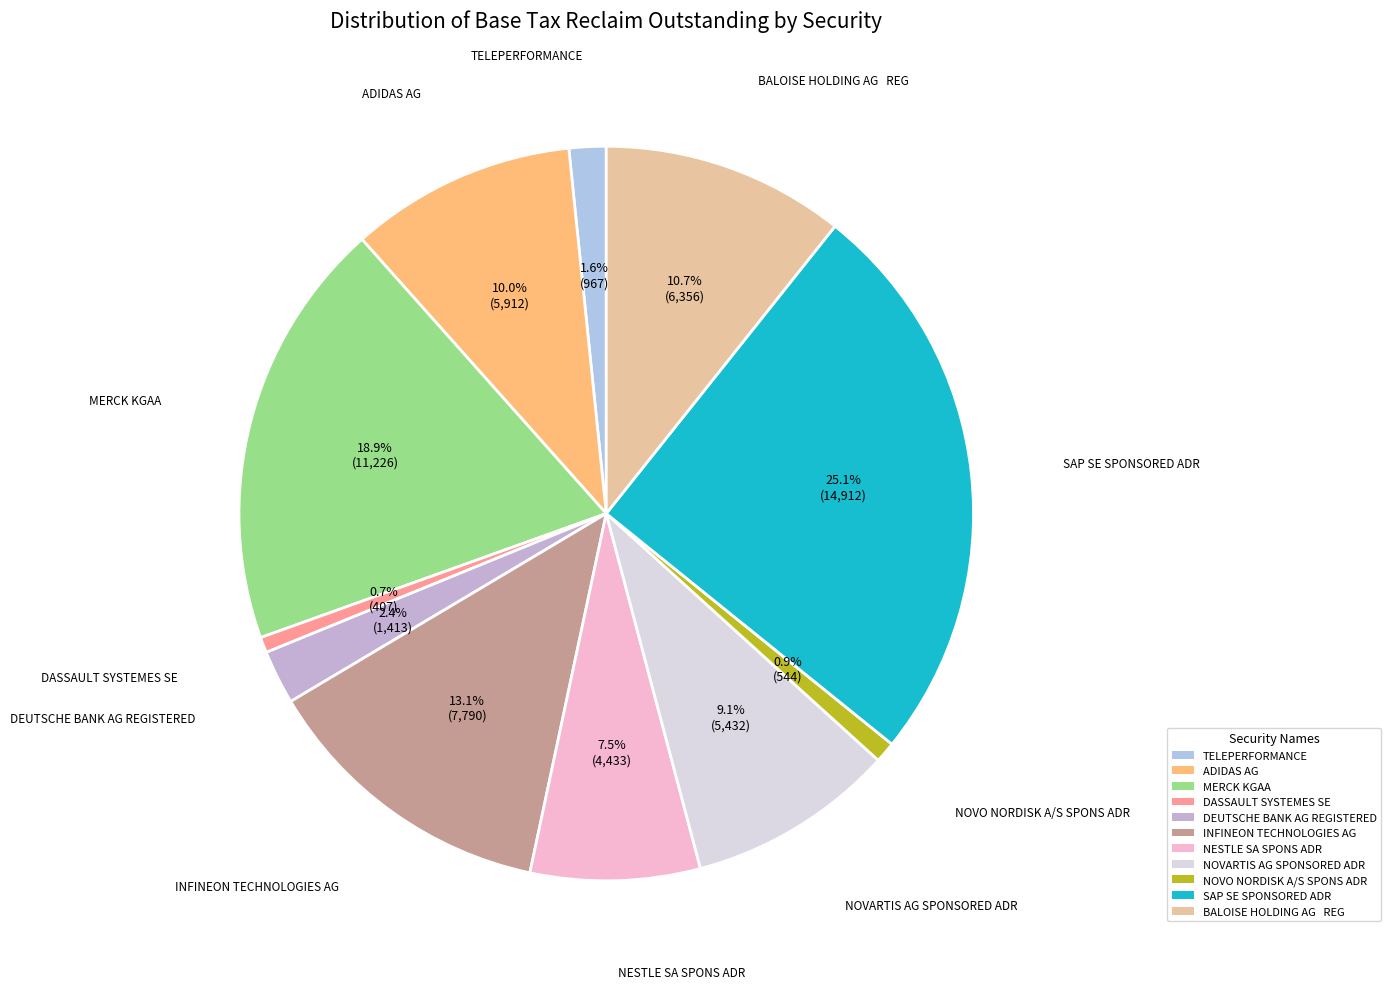

Which category has the biggest portion of the pie?

SAP SE SPONSORED ADR